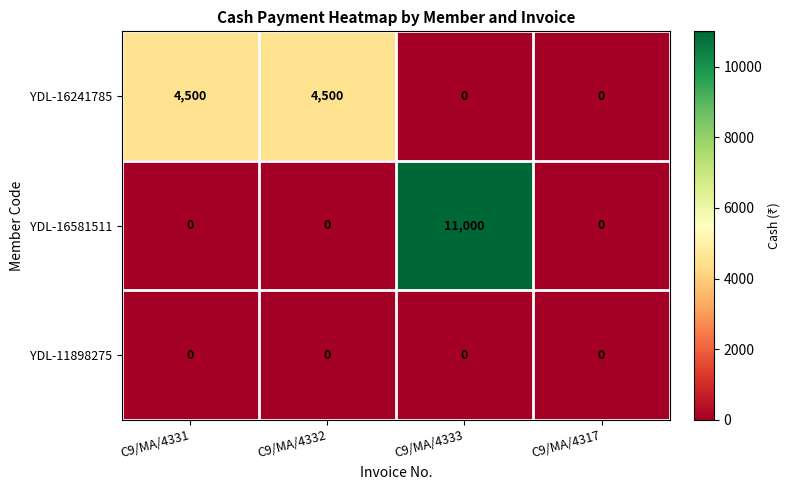

List the series in order of their peak value, highest first.

YDL-16581511, YDL-16241785, YDL-11898275